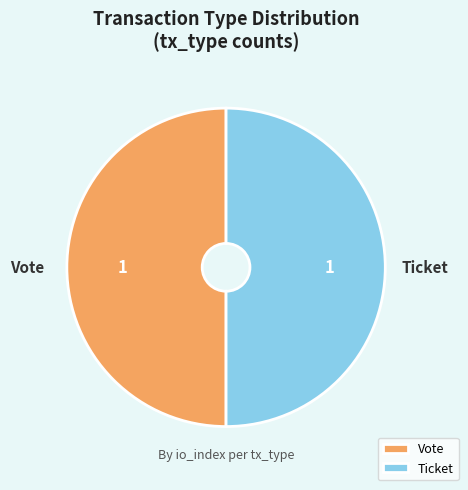

Approximately how many times larger is the value at Ticket compared to Vote?

1.0